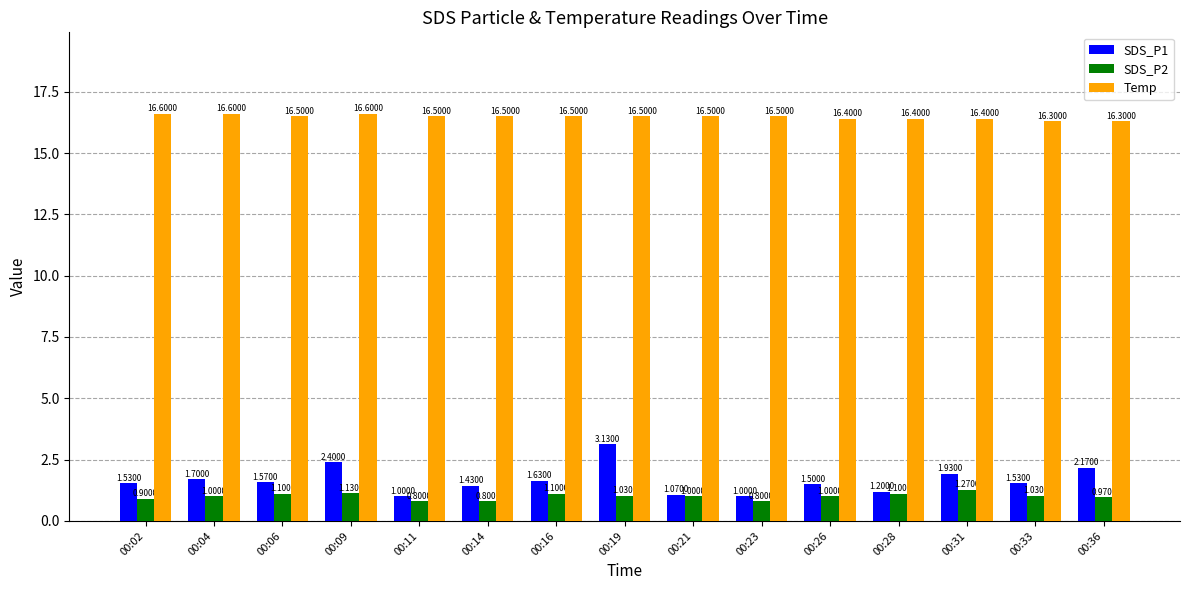

What is the difference between the highest and lowest values at 00:14?

15.7